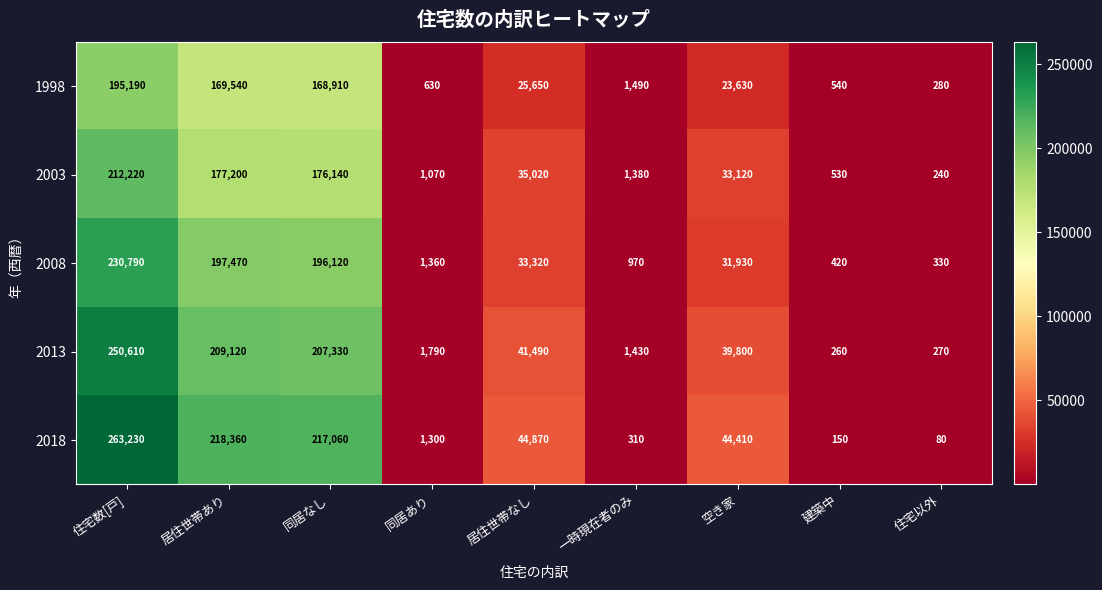

Where is 2013 nearest to the value 125435?

同居なし